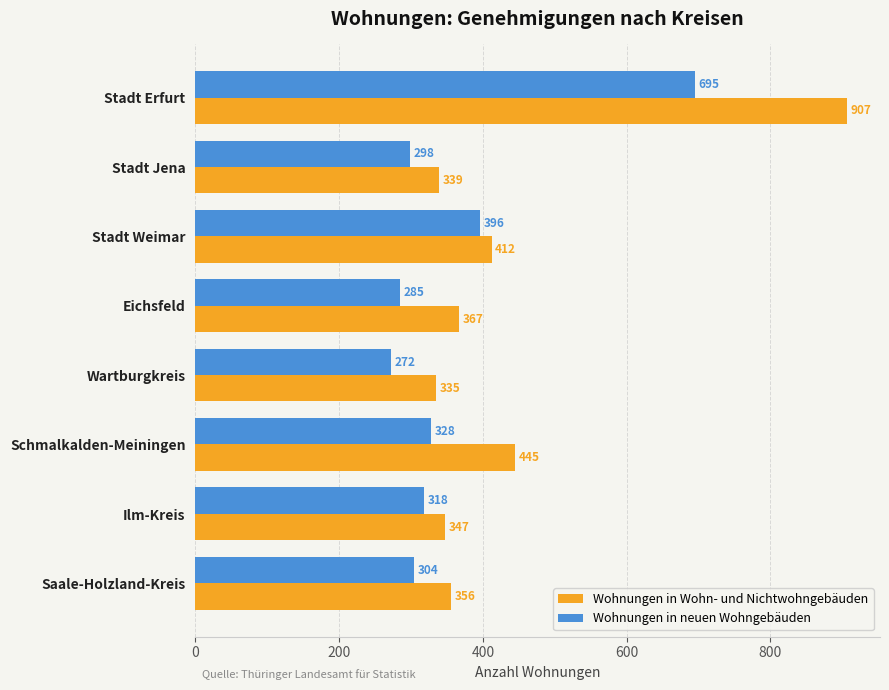

What is the lowest value of the Wohnungen in Wohn- und Nichtwohngebäuden series?

335